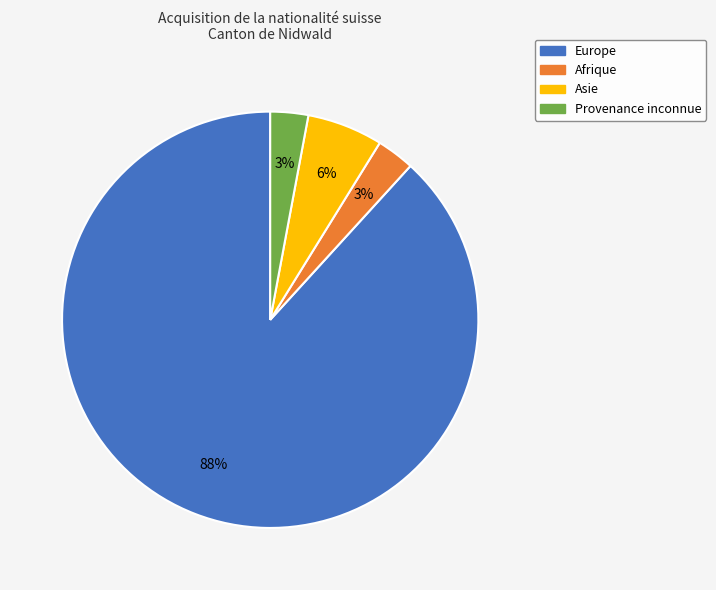

The Asie slice represents 6% of the pie. True or false?

True